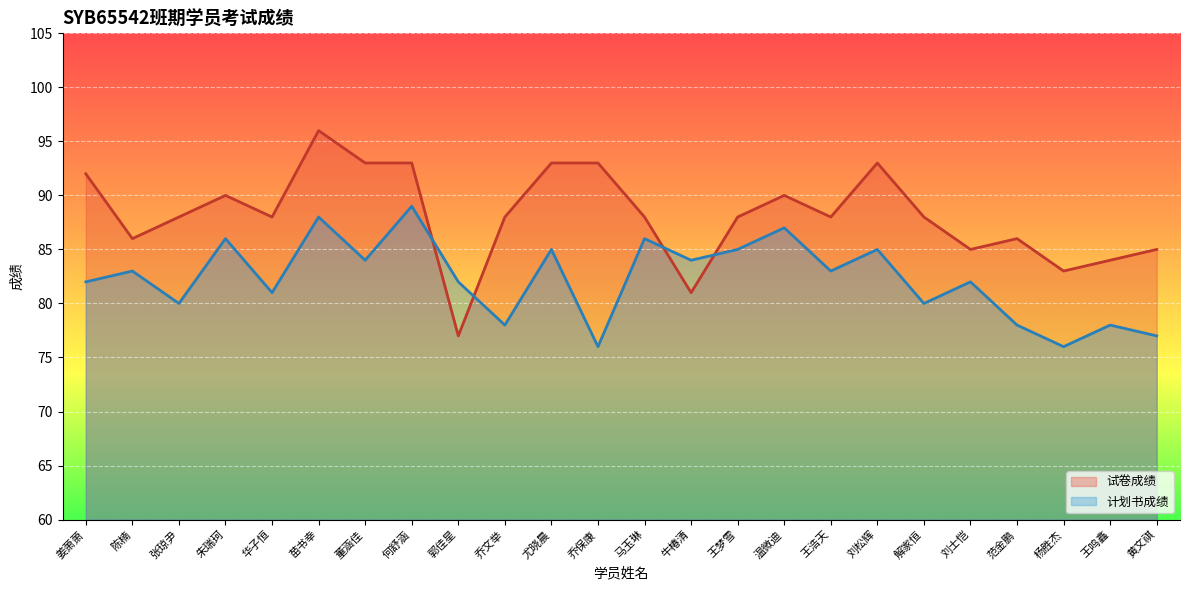

Which has a higher value, 尤晓晨 or 张琼尹?

尤晓晨